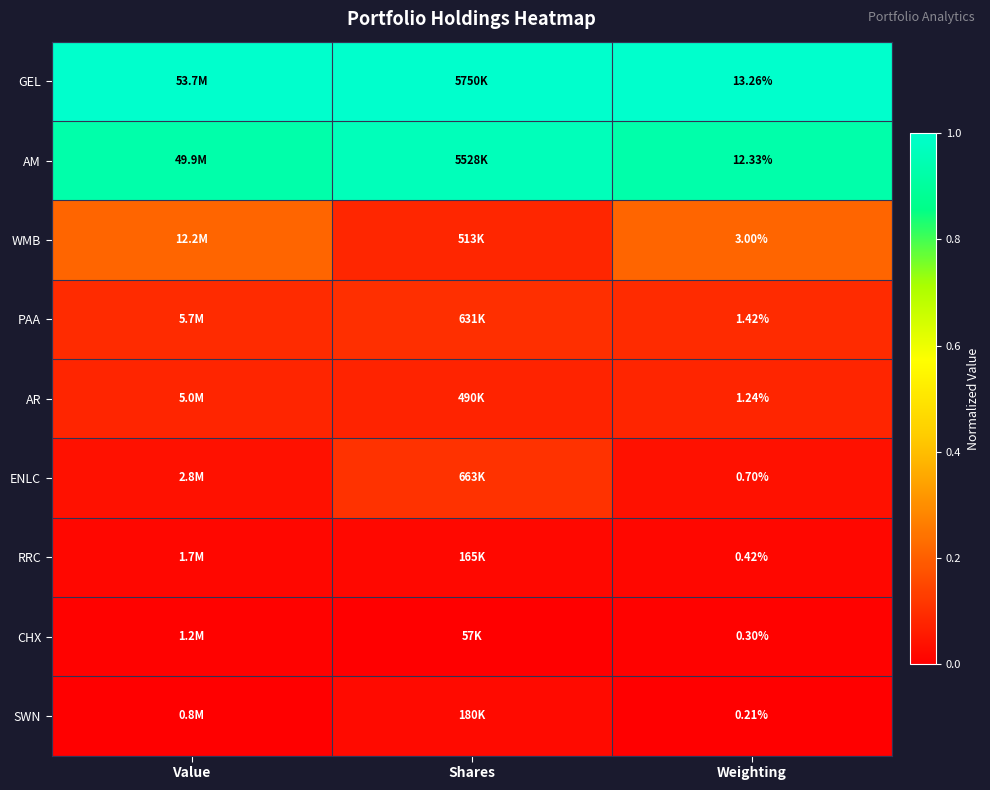

At Value, list the series in order from smallest to largest.

SWN, CHX, RRC, ENLC, AR, PAA, WMB, AM, GEL